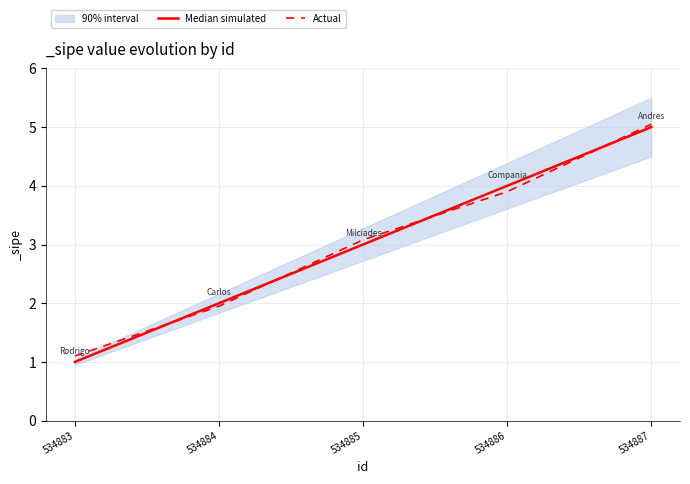

Which series has the largest total across all categories?

Actual